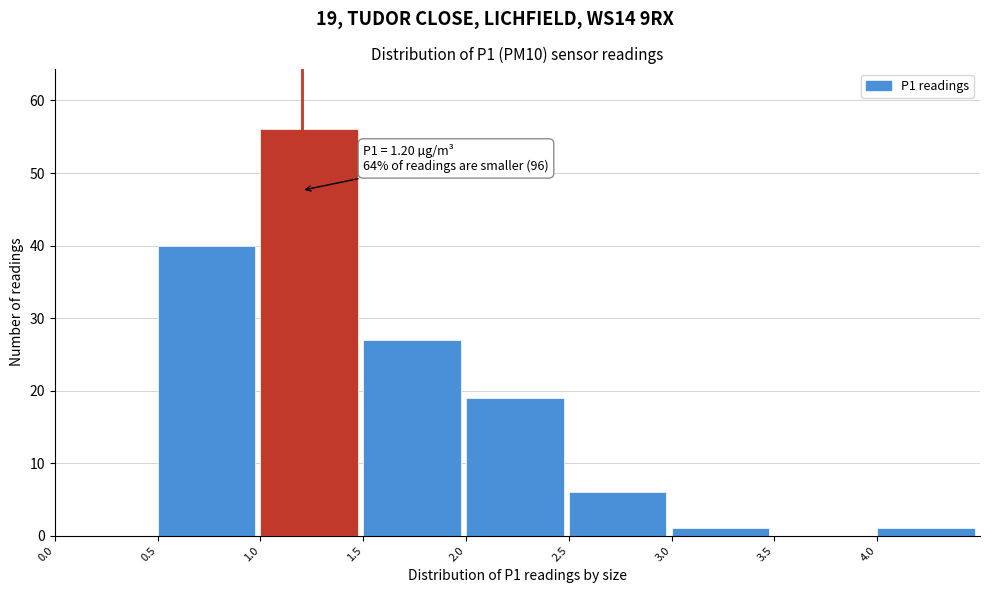

Over which range of the x-axis is the bar tallest?

1.0 to 1.5